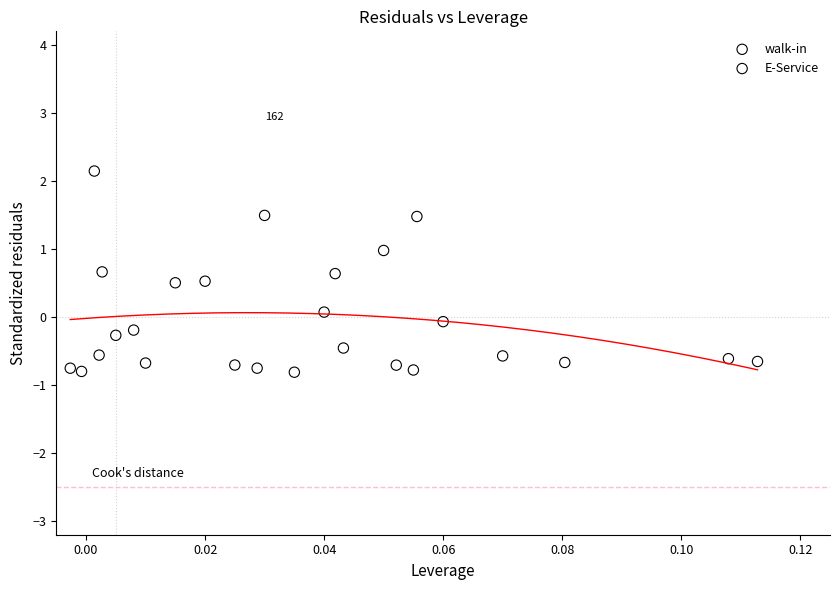

Which series contains the highest Y value?

walk-in